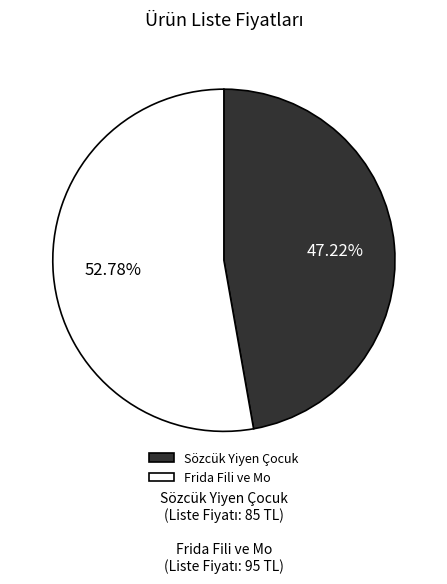

To the nearest percent, what percentage of the pie is Sözcük Yiyen Çocuk?

47%